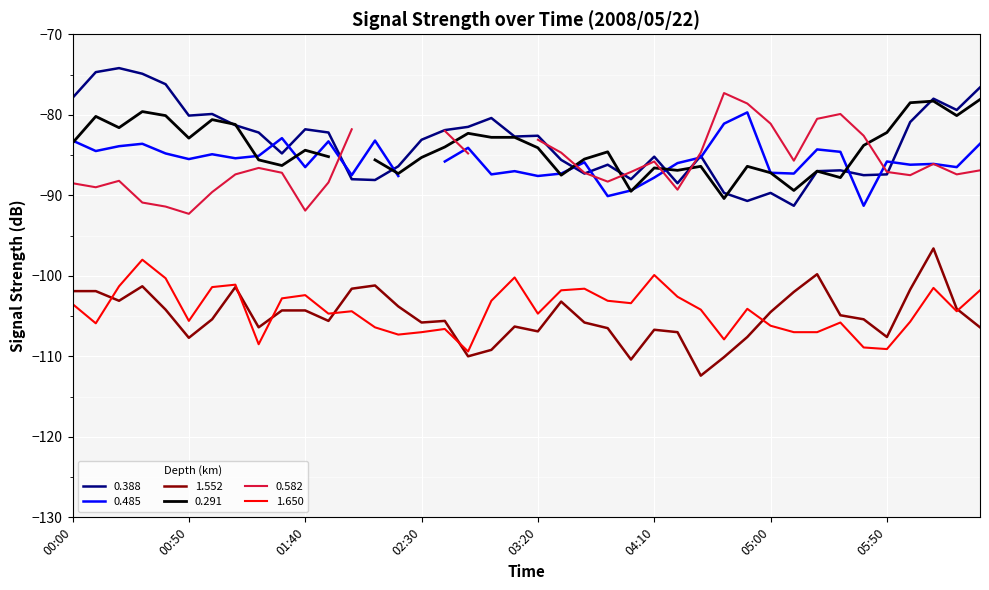

At which label does 1.552 reach its peak?

37